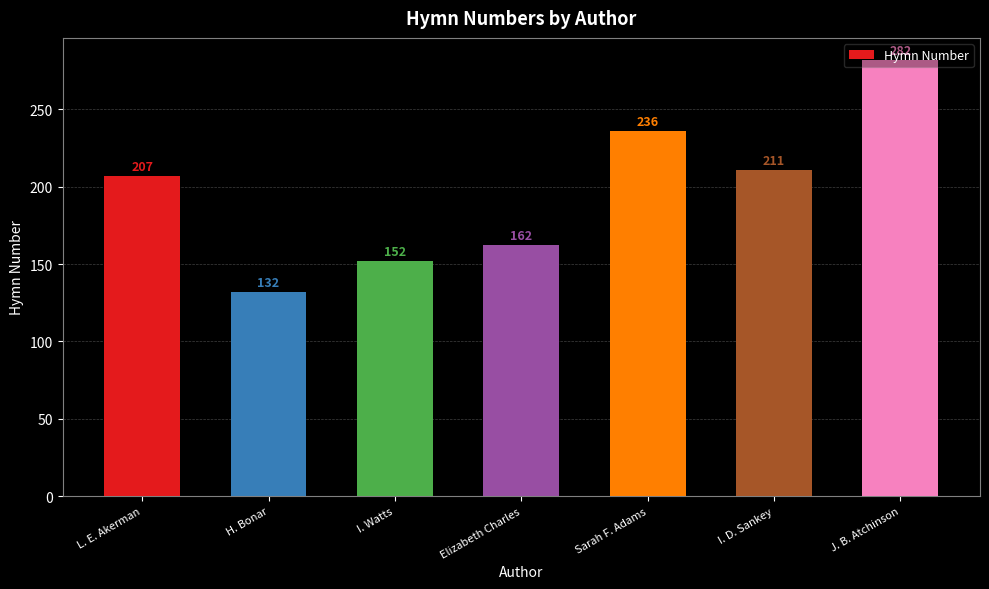

Are the bars horizontal?

No